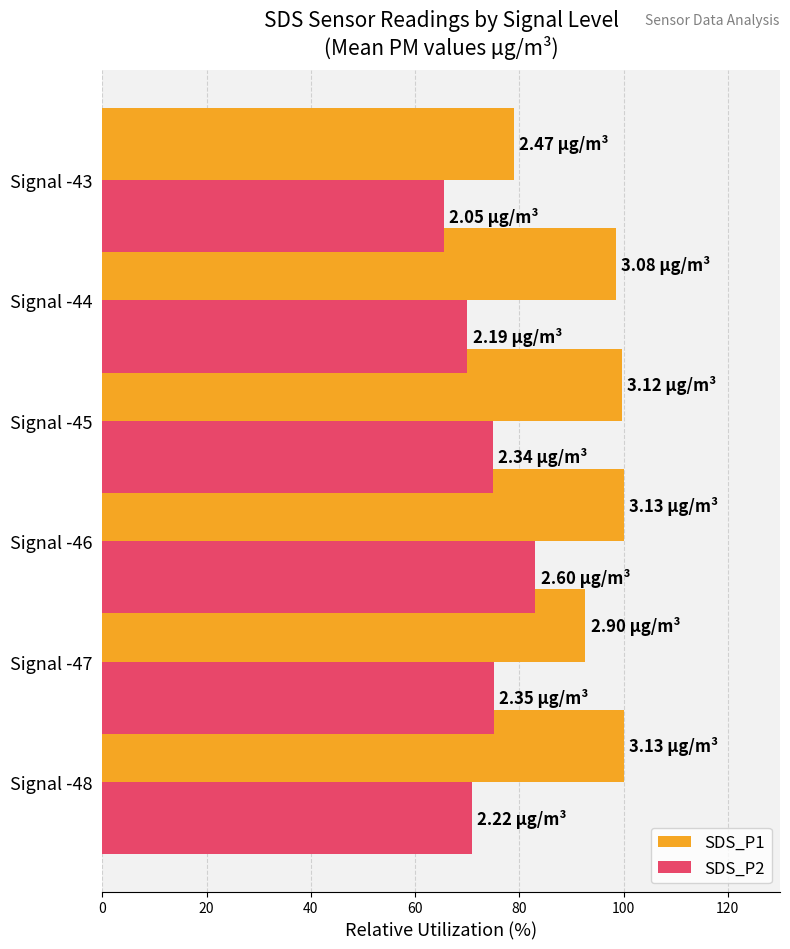

Is the value of SDS_P2 at Signal -44 greater than the value of SDS_P1 at Signal -47?

No